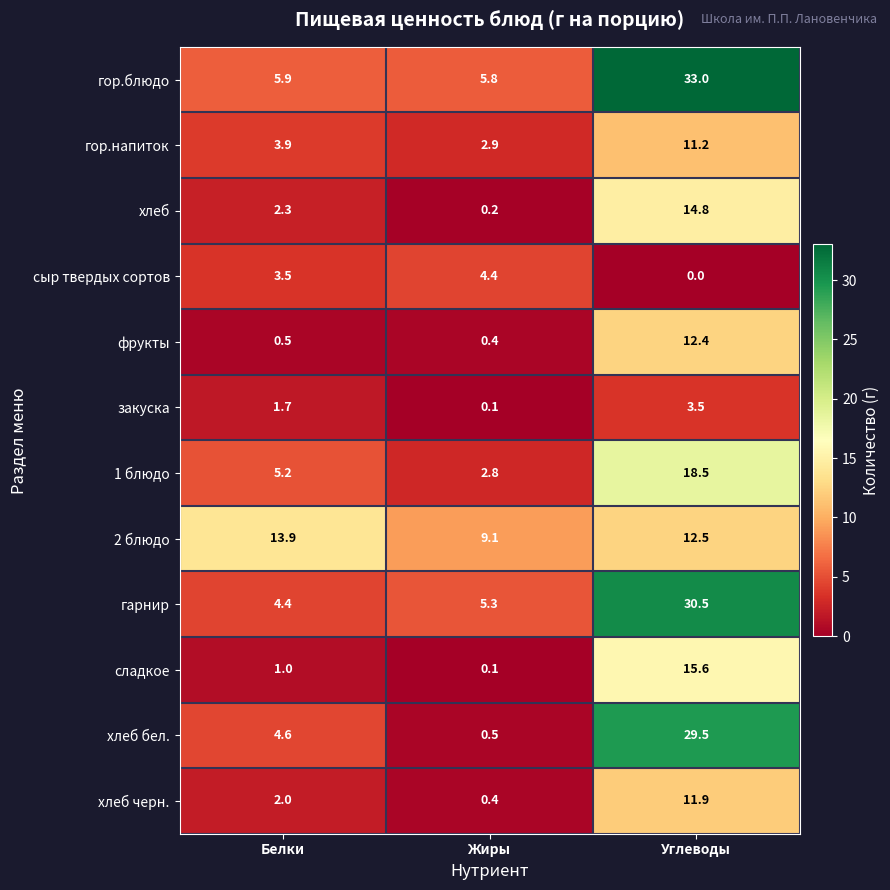

Where is сыр твердых сортов nearest to the value 2?

Белки